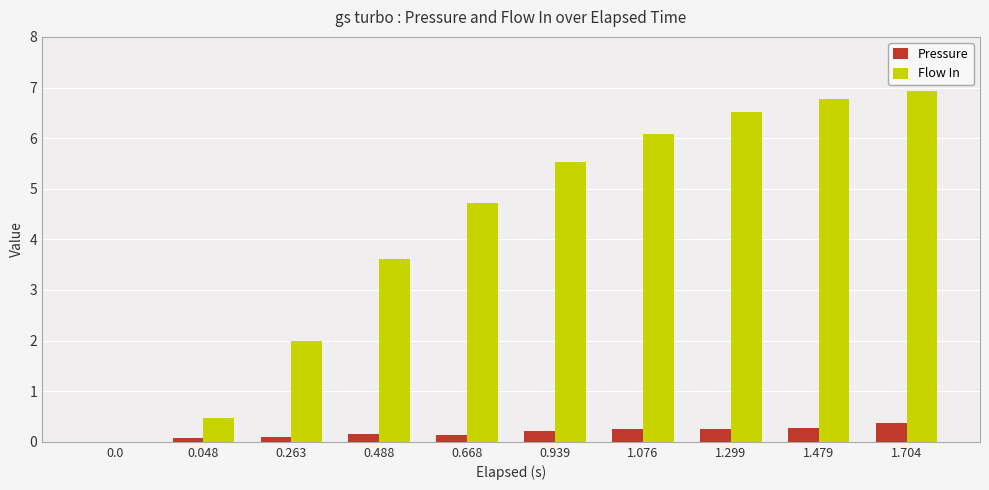

Where is Flow In nearest to the value 3?

0.488